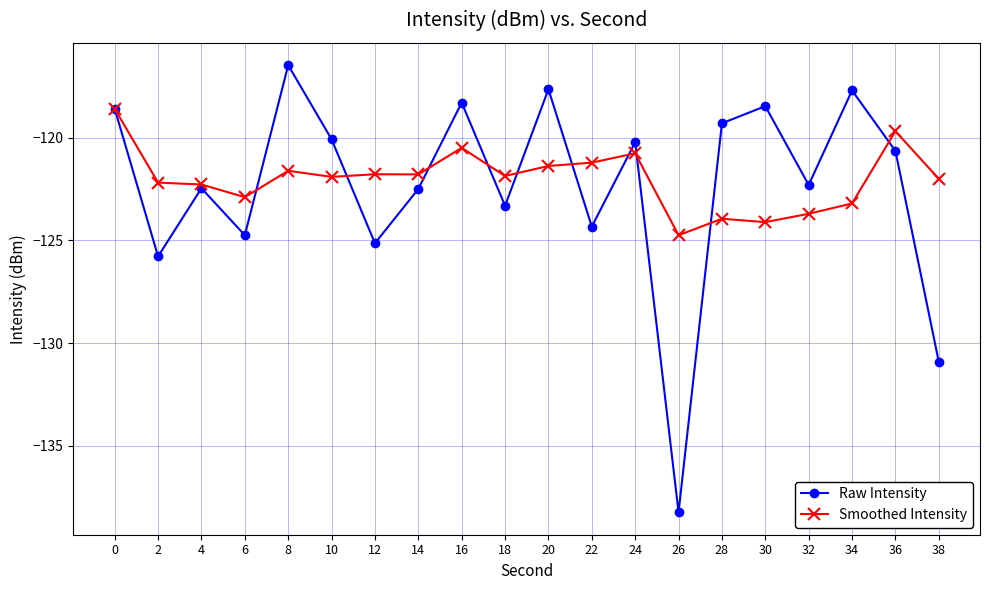

Is it true that Raw Intensity equals -31.8 at 32?

False